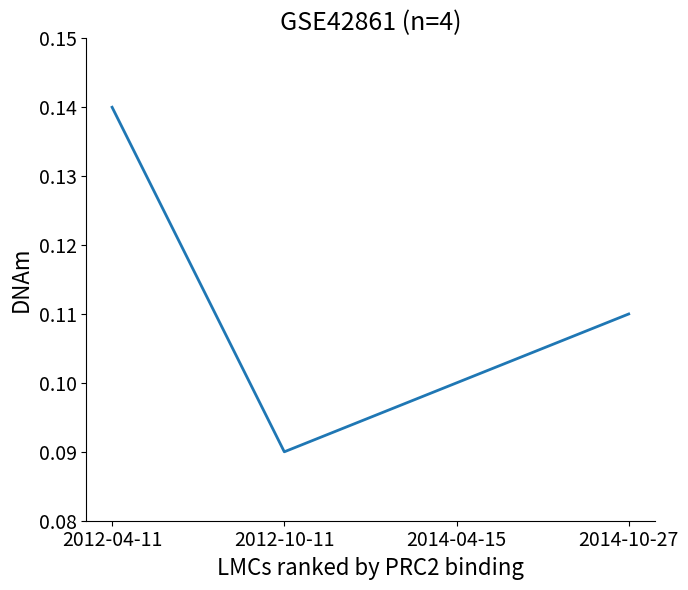

True or false: the data shows 0.0 at 2012-10-11.

False